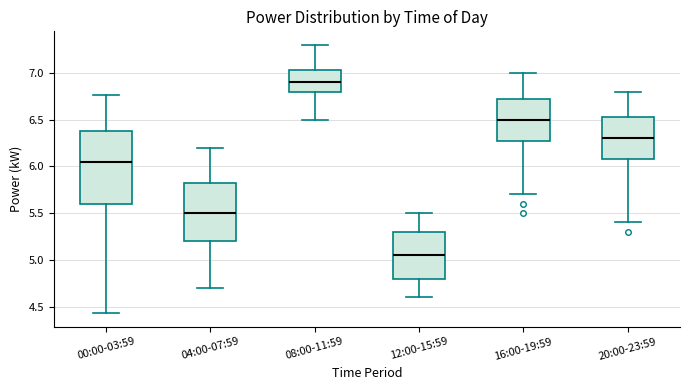

Reading left to right, transcribe this box plot: for each box, give where its median line is, the range the box spans, and where its two whiskers end, as read against the y-axis. The values are not printed on the chart, so give them approximately, as read against the axis.

00:00-03:59: median 6.05, box 5.60 to 6.40, whiskers 4.45 to 6.75
04:00-07:59: median 5.50, box 5.20 to 5.85, whiskers 4.70 to 6.20
08:00-11:59: median 6.90, box 6.80 to 7.05, whiskers 6.50 to 7.30
12:00-15:59: median 5.05, box 4.80 to 5.30, whiskers 4.60 to 5.50
16:00-19:59: median 6.50, box 6.30 to 6.75, whiskers 5.70 to 7.00
20:00-23:59: median 6.30, box 6.10 to 6.55, whiskers 5.40 to 6.80